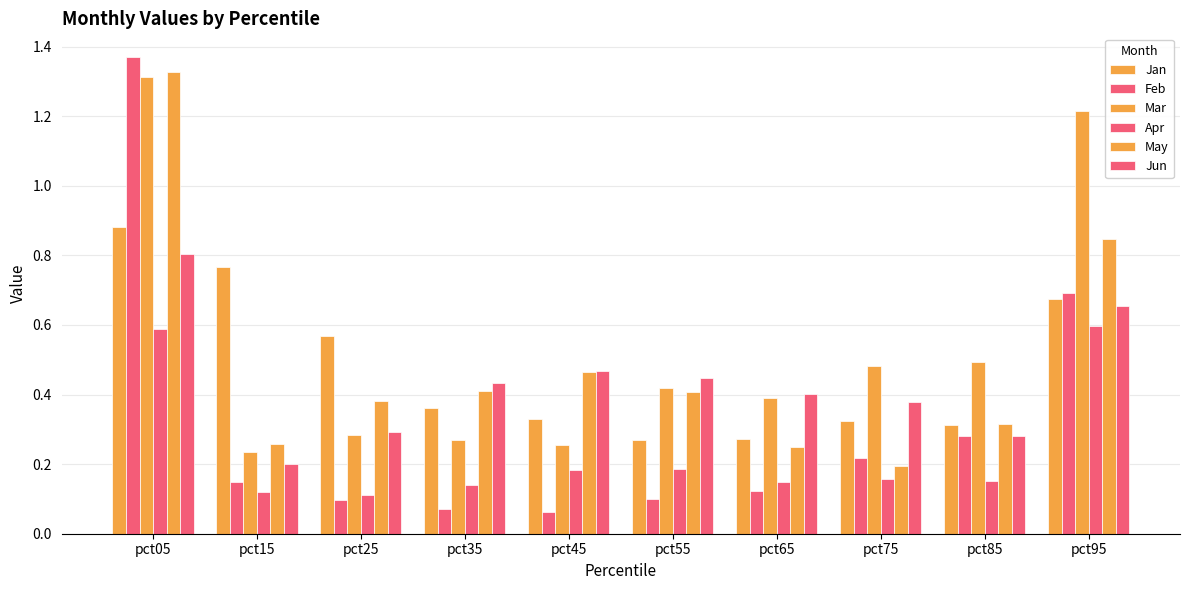

How many series are shown in this chart?

6